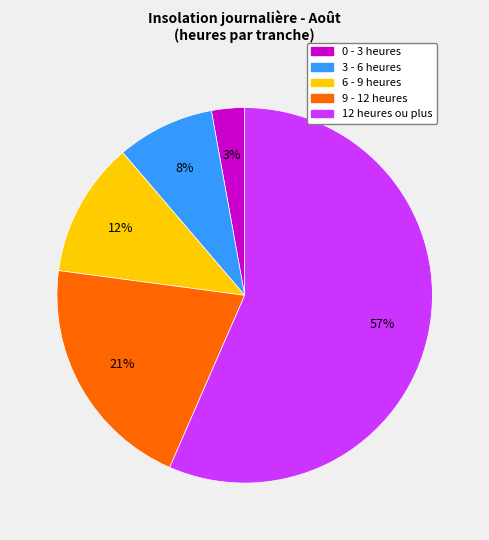

To the nearest percent, what is the average slice percentage?

20%